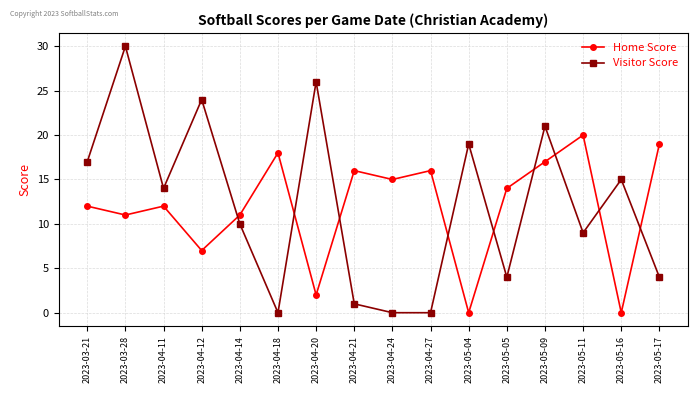

Reading right to left, transcribe all the data shown in this chart.

Home Score: 19	0	20	17	14	0	16	15	16	2	18	11	7	12	11	12
Visitor Score: 4	15	9	21	4	19	0	0	1	26	0	10	24	14	30	17